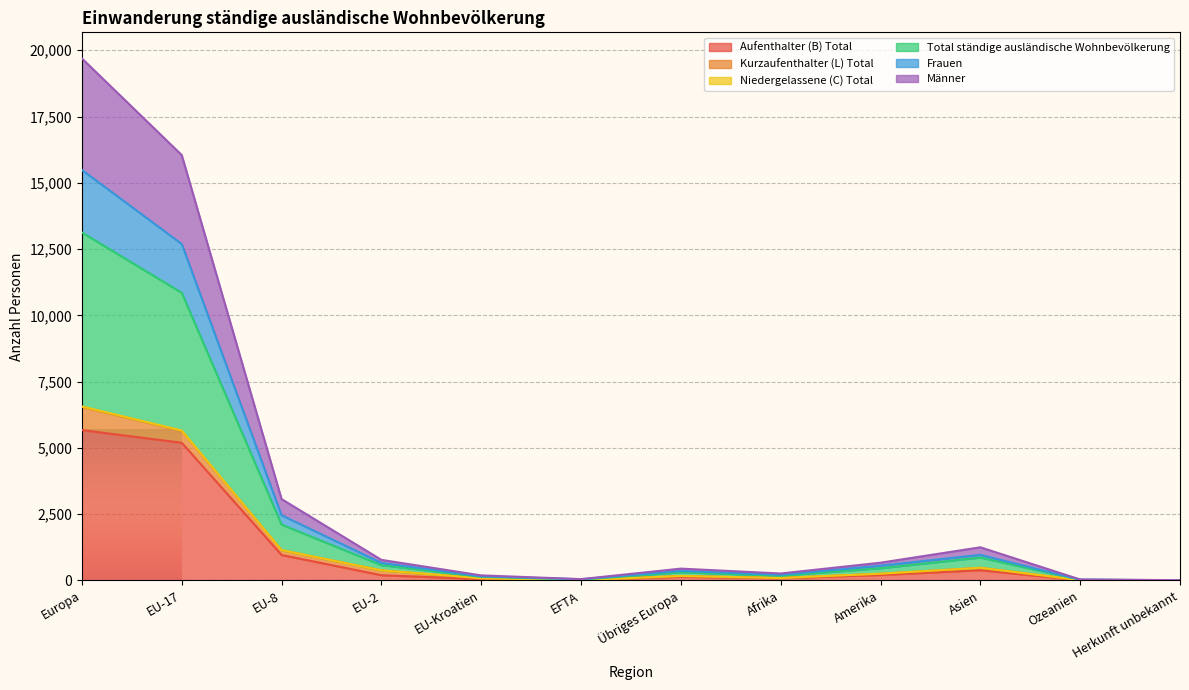

At how many categories does at least one series exceed 9812?

2